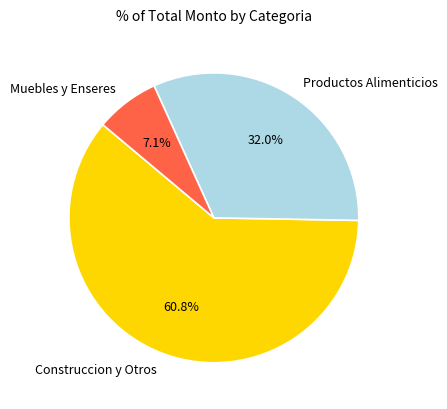

Do Muebles y Enseres and Productos Alimenticios together represent more than half of the pie?

No